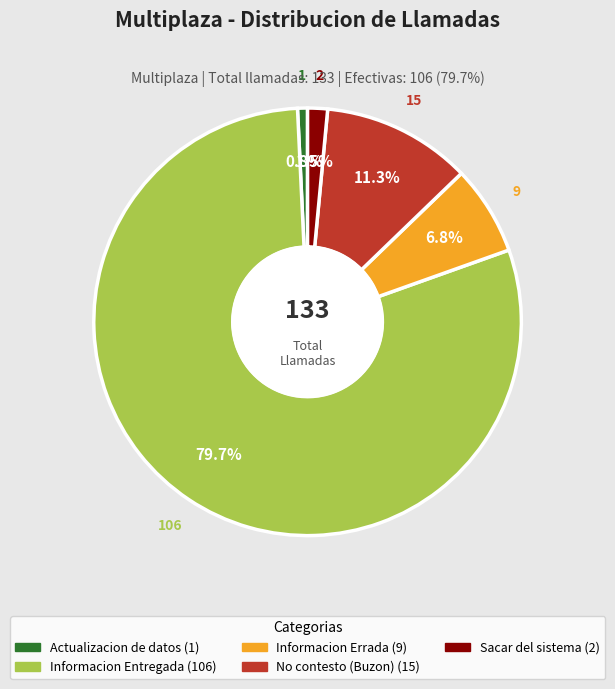

Does any single category account for the majority?

Yes